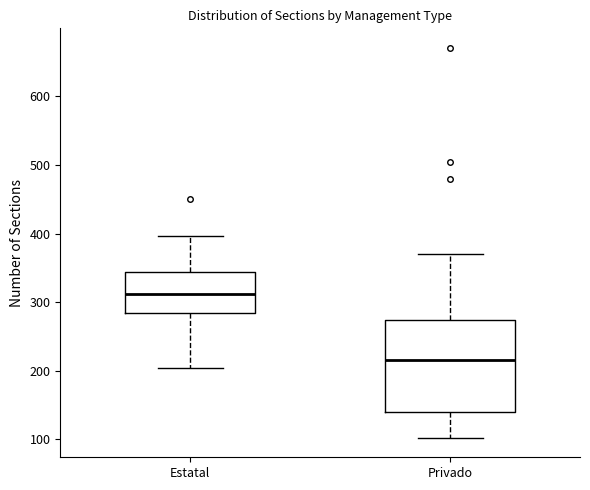

Reading left to right, read every box against the y-axis: the position of its median line, the range the box covers, and the ends of its whiskers. The values are not printed on the chart, so give them approximately, as read against the axis.

Estatal: median 310, box 280 to 340, whiskers 200 to 400
Privado: median 220, box 140 to 270, whiskers 100 to 370